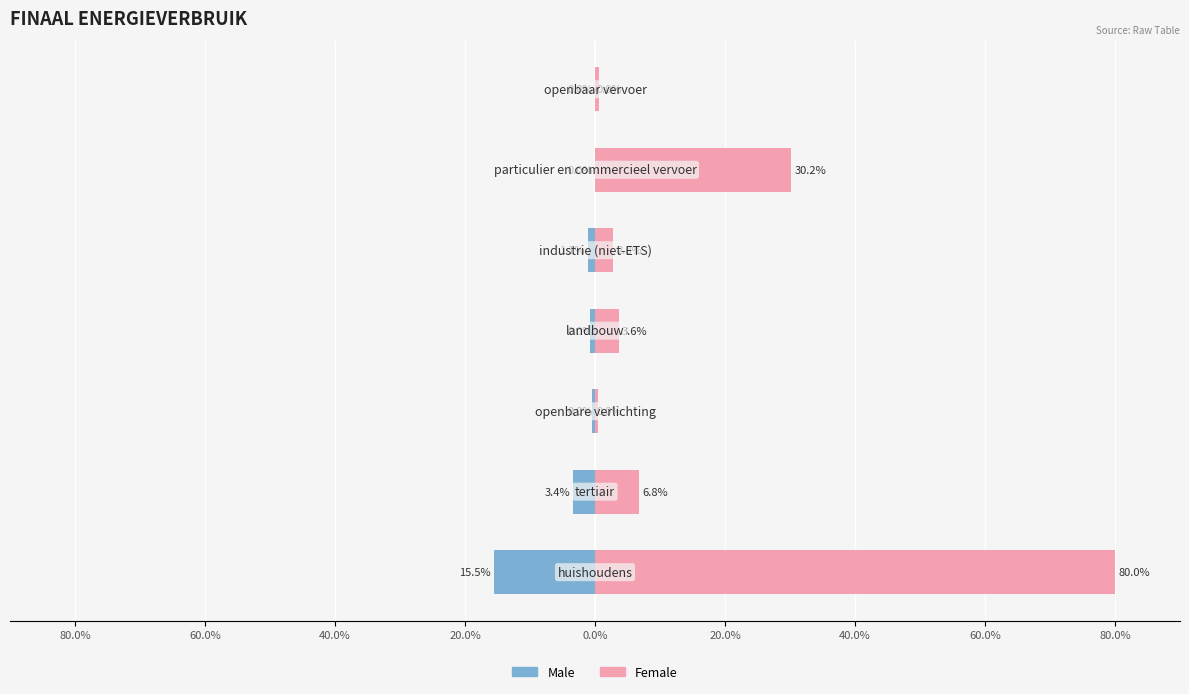

How many values in the Male series are below 0?

6